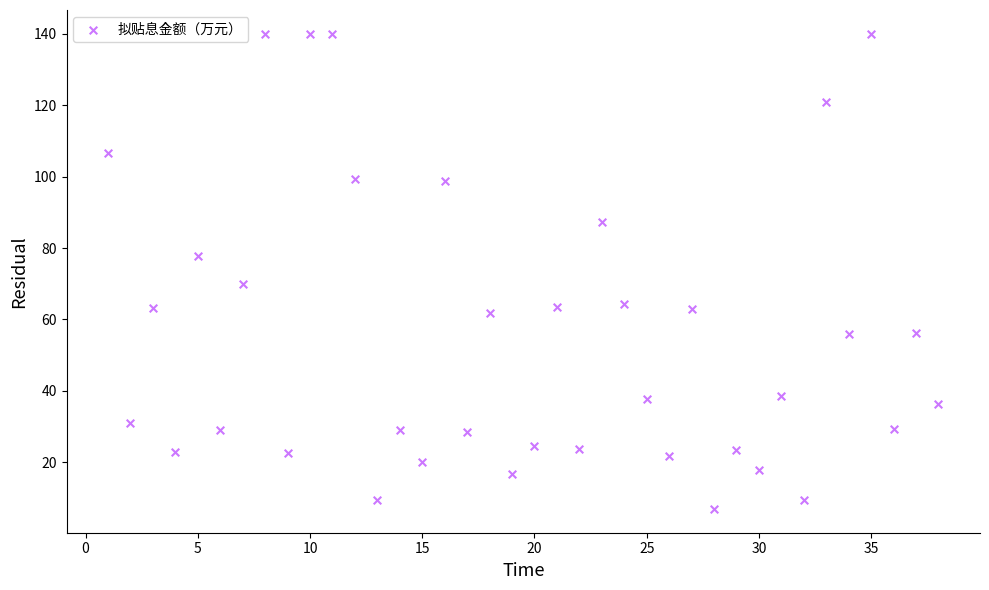

What is the range of Y values (max minus min)?

133.1